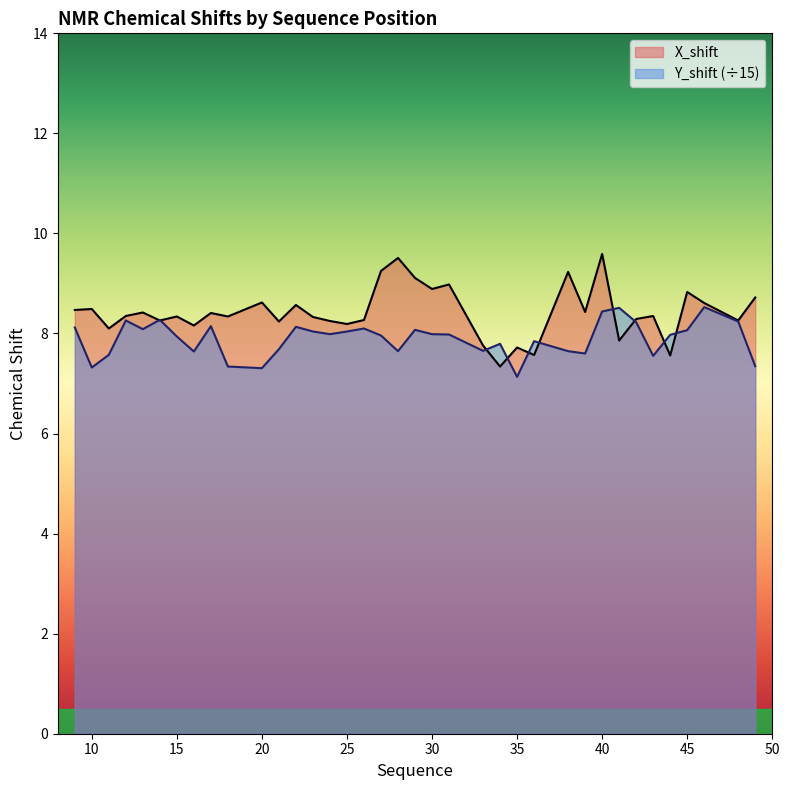

Reading left to right, transcribe all the data shown in this chart.

X_shift: 8.5	8.5	8.1	8.3	8.4	8.3	8.3	8.2	8.4	8.3	8.6	8.2	8.6	8.3	8.2	8.2	8.3	9.2	9.5	9.1	8.9	9.0	7.8	7.3	7.7	7.6	9.2	8.4	9.6	7.9	8.3	8.3	7.6	8.8	8.6	8.3	8.7
Y_shift: 8.1	7.3	7.6	8.3	8.1	8.3	7.9	7.6	8.1	7.3	7.3	7.7	8.1	8.0	8.0	8.0	8.1	8.0	7.6	8.1	8.0	8.0	7.7	7.8	7.1	7.8	7.6	7.6	8.4	8.5	8.2	7.6	8.0	8.1	8.5	8.2	7.3